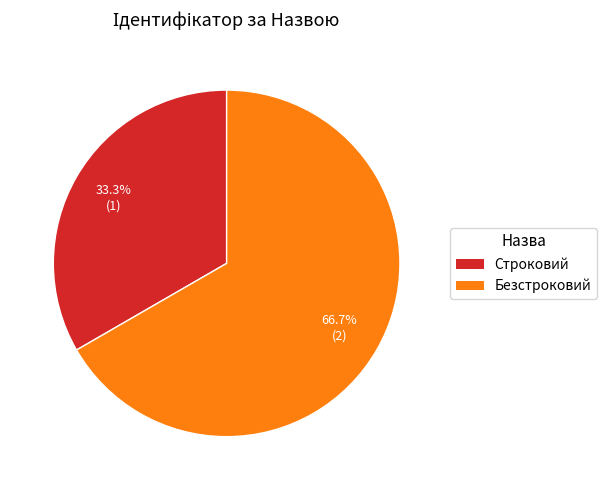

Does Строковий account for over 50% of the chart?

No